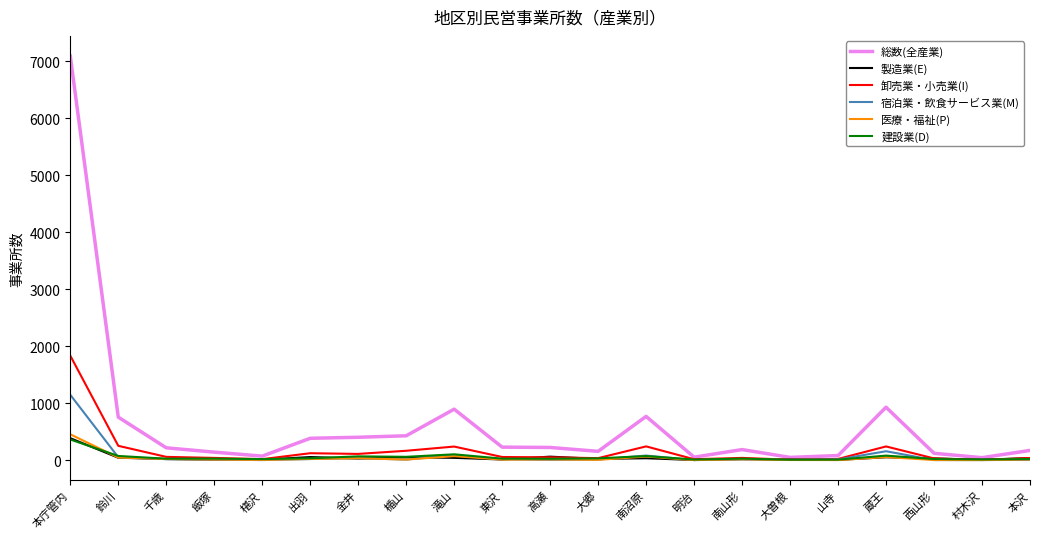

The value of 総数(全産業) at 本沢 is 171. True or false?

True